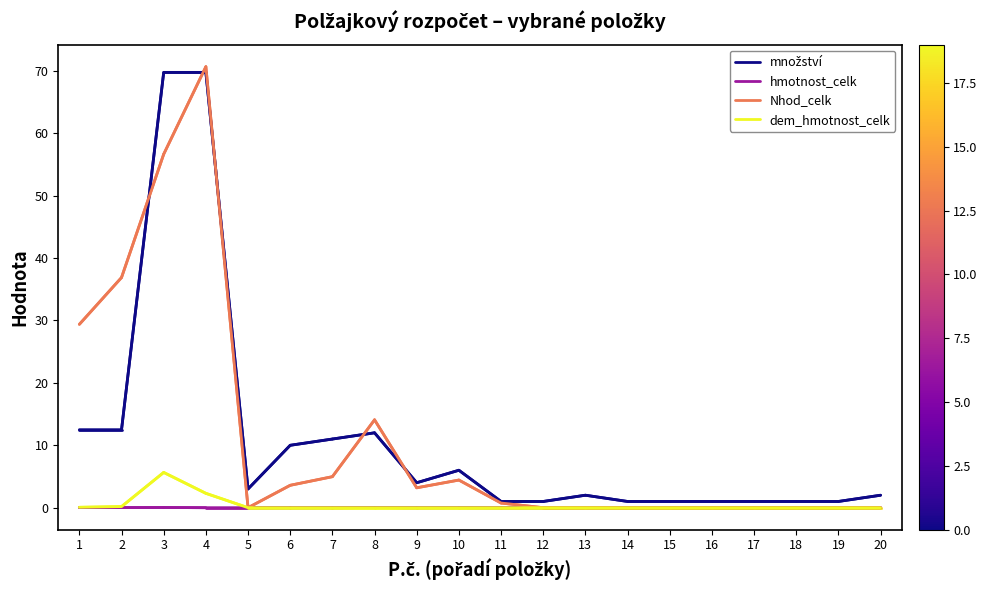

At which label does dem_hmotnost_celk reach its peak?

3